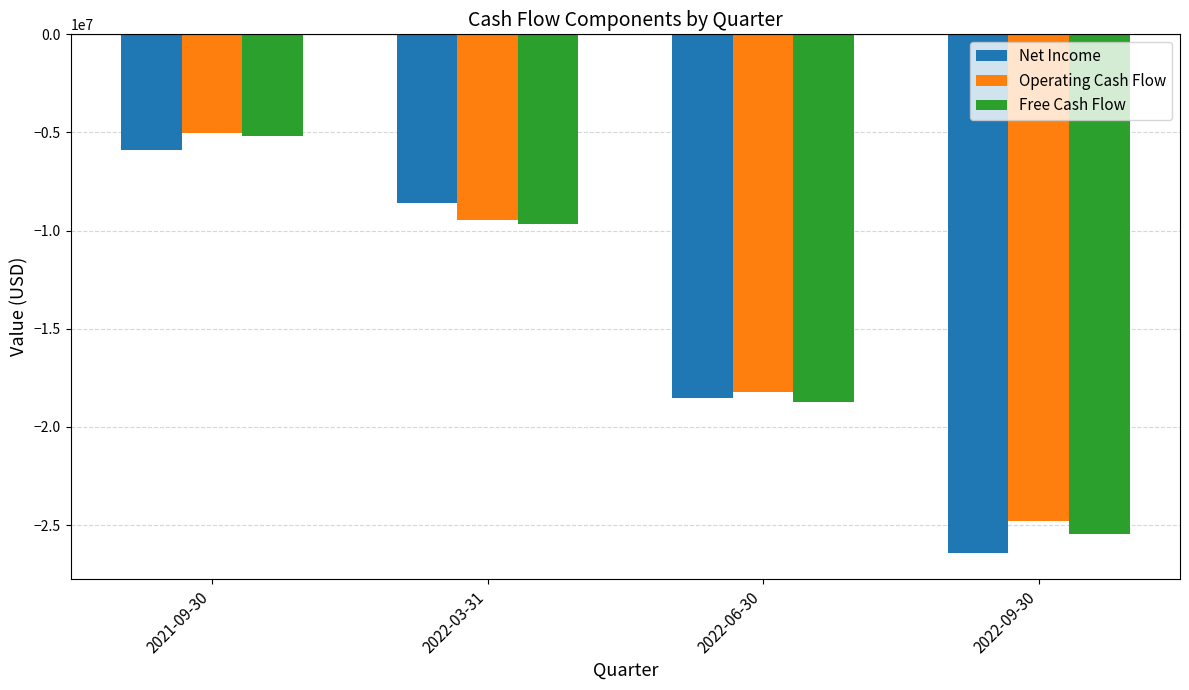

How many bars are there in each group?

3